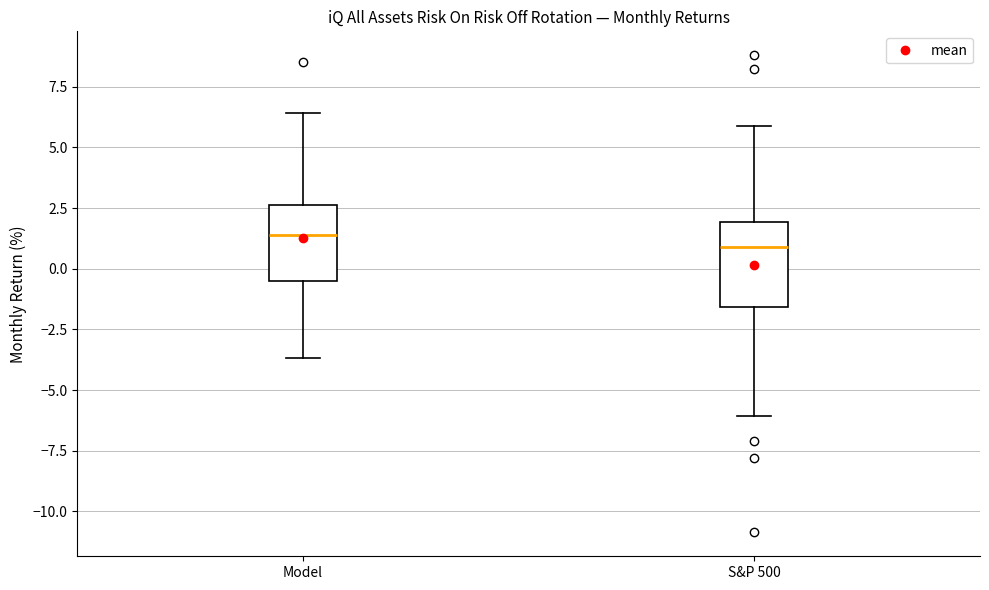

Where is the lower edge of the box for Model on the y-axis? The values are not printed on the chart, so give them approximately, as read against the axis.

-0.5